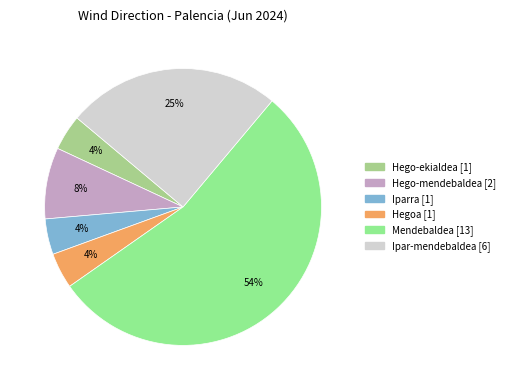

Does any single category account for the majority?

Yes